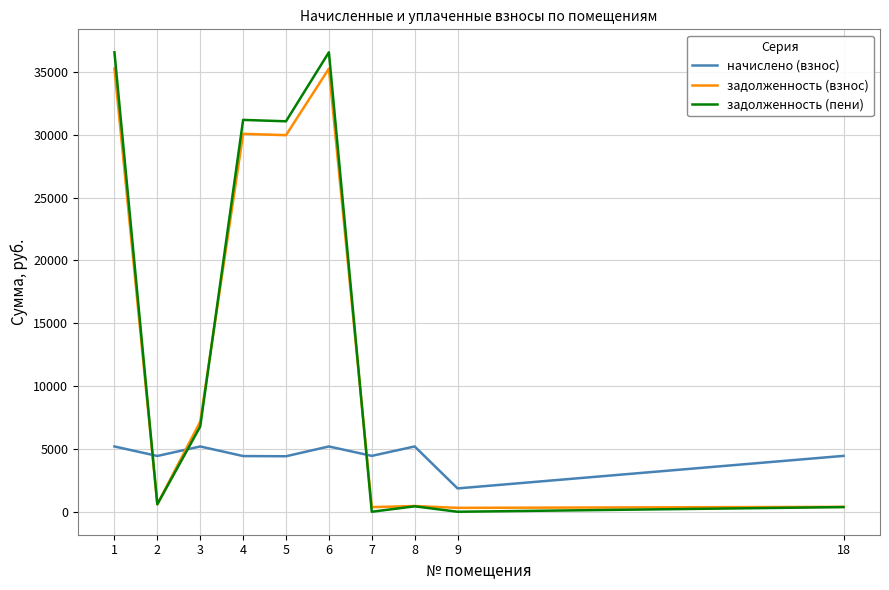

True or false: начислено (взнос) and задолженность (пени) intersect in this chart.

True